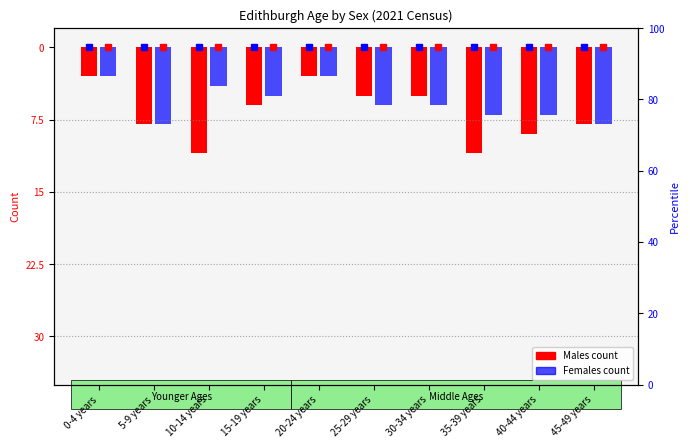

The value of Males at 0-4 years is -3. True or false?

True